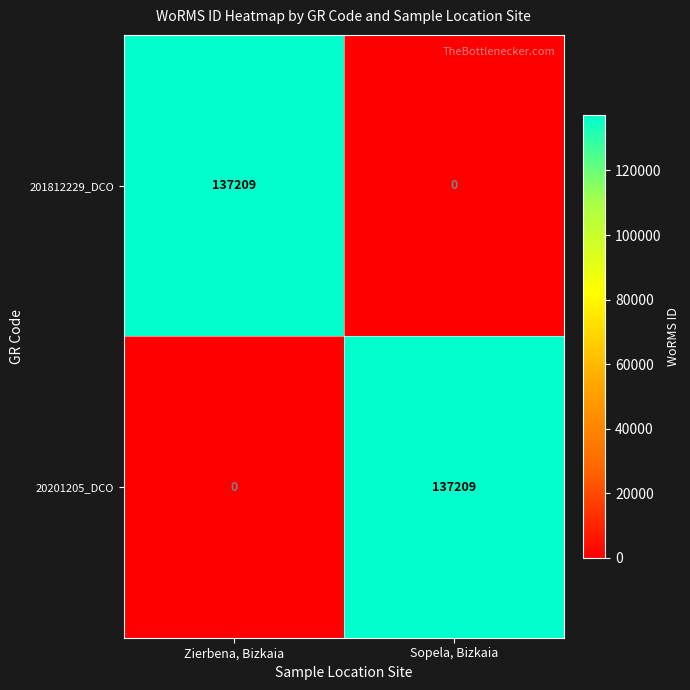

At which label does 20201205_DCO reach its minimum?

Zierbena, Bizkaia